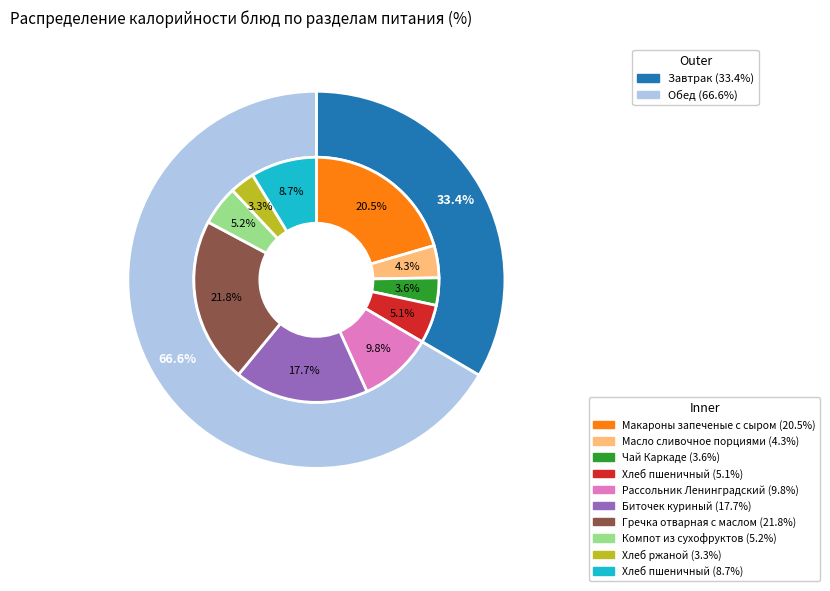

To the nearest percent, what is the difference between the largest and smallest slice percentages?

19%